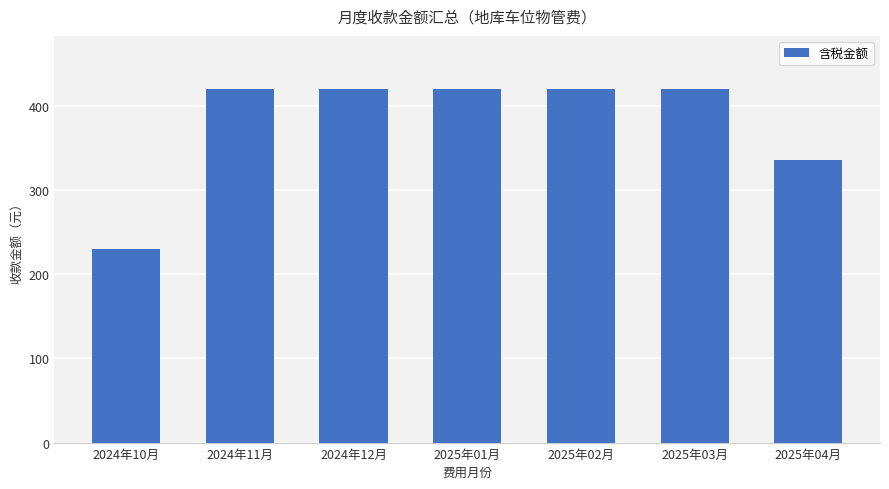

What is the minimum value shown in the chart?

230.3